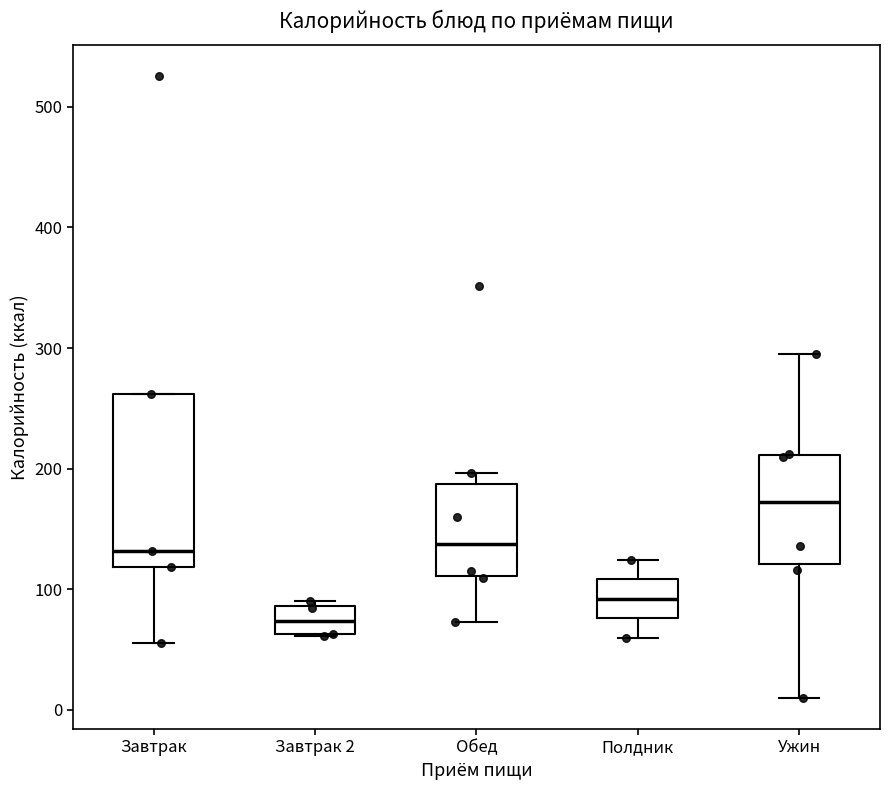

Reading left to right, read every box against the y-axis: the position of its median line, the range the box covers, and the ends of its whiskers. The values are not printed on the chart, so give them approximately, as read against the axis.

Завтрак: median 130, box 120 to 260, whiskers 60 to 260
Завтрак 2: median 70, box 60 to 90, whiskers 60 to 90 (just above the box's upper edge)
Обед: median 140, box 110 to 190, whiskers 70 to 200
Полдник: median 90, box 80 to 110, whiskers 60 to 120
Ужин: median 170, box 120 to 210, whiskers 10 to 300